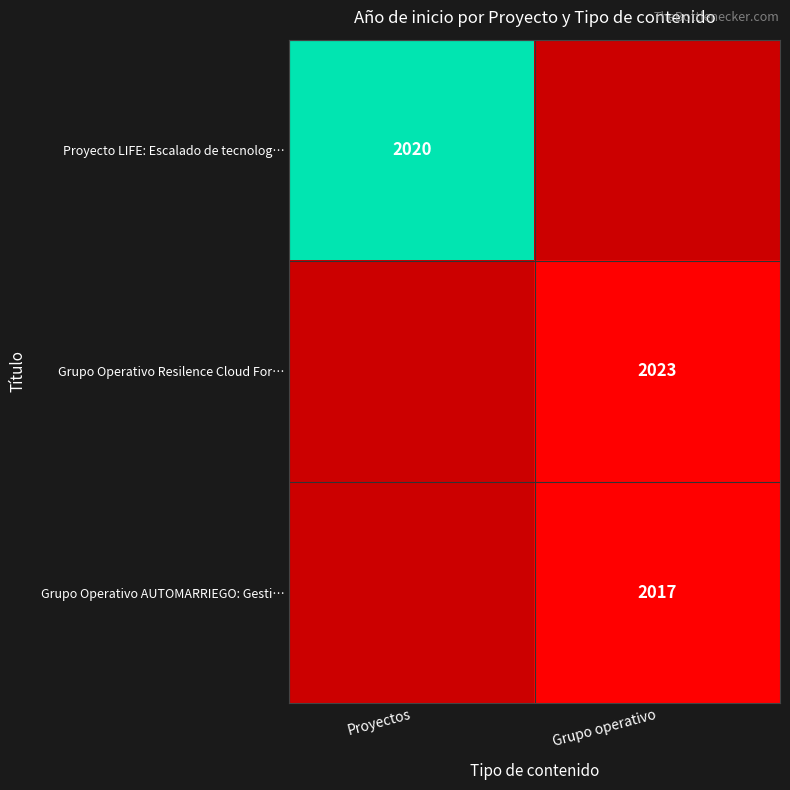

Is the value of Grupo Operativo Resilence Cloud For… at Grupo operativo greater than the value of Proyecto LIFE: Escalado de tecnolog… at Proyectos?

Yes